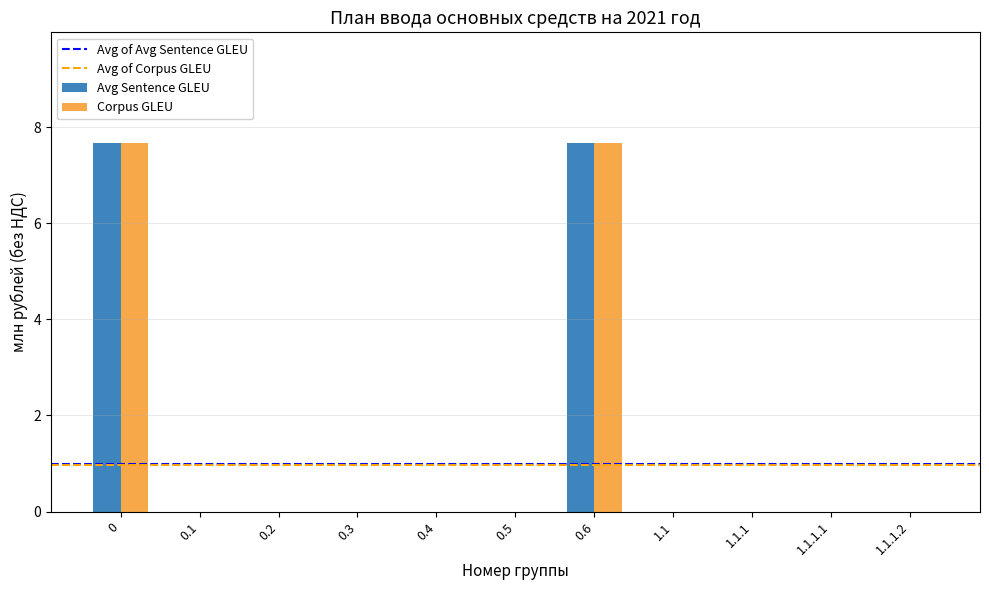

Reading left to right, list all the values displayed in this chart.

Avg Sentence GLEU: 0=7.7	0.1=0.0	0.2=0.0	0.3=0.0	0.4=0.0	0.5=0.0	0.6=7.7	1.1=0.0	1.1.1=0.0	1.1.1.1=0.0	1.1.1.2=0.0
Corpus GLEU: 0=7.7	0.1=0.0	0.2=0.0	0.3=0.0	0.4=0.0	0.5=0.0	0.6=7.7	1.1=0.0	1.1.1=0.0	1.1.1.1=0.0	1.1.1.2=0.0